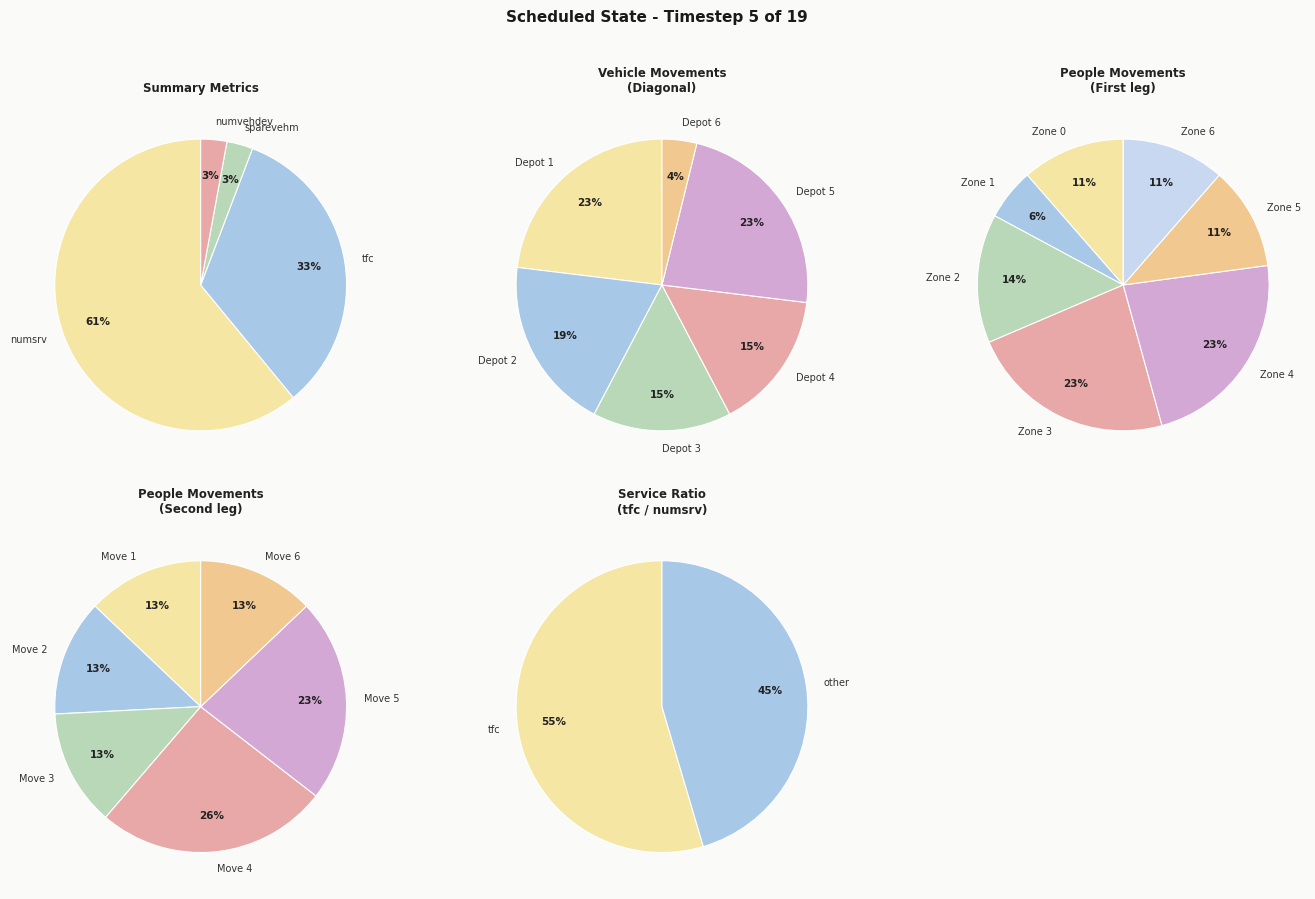

Does any single category account for the majority?

Yes